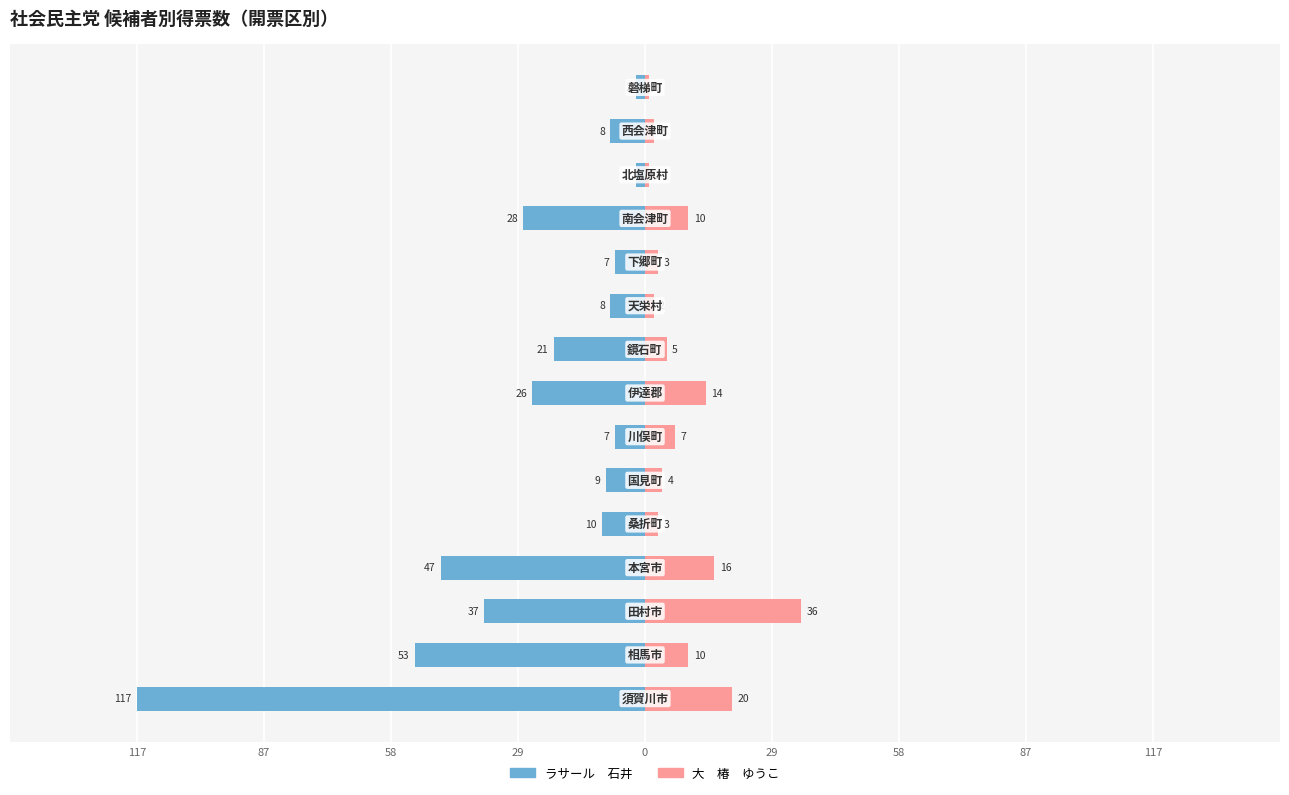

What is the smallest value displayed?

-117